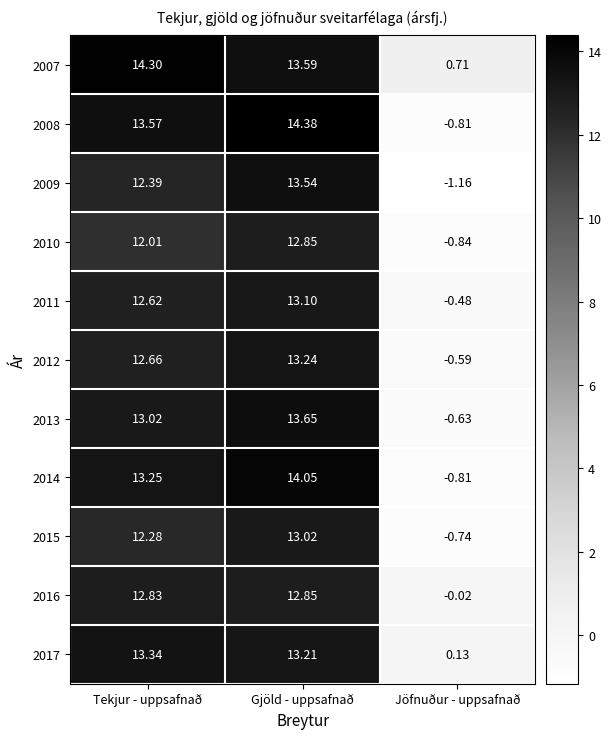

At how many categories does at least one series exceed 10?

2